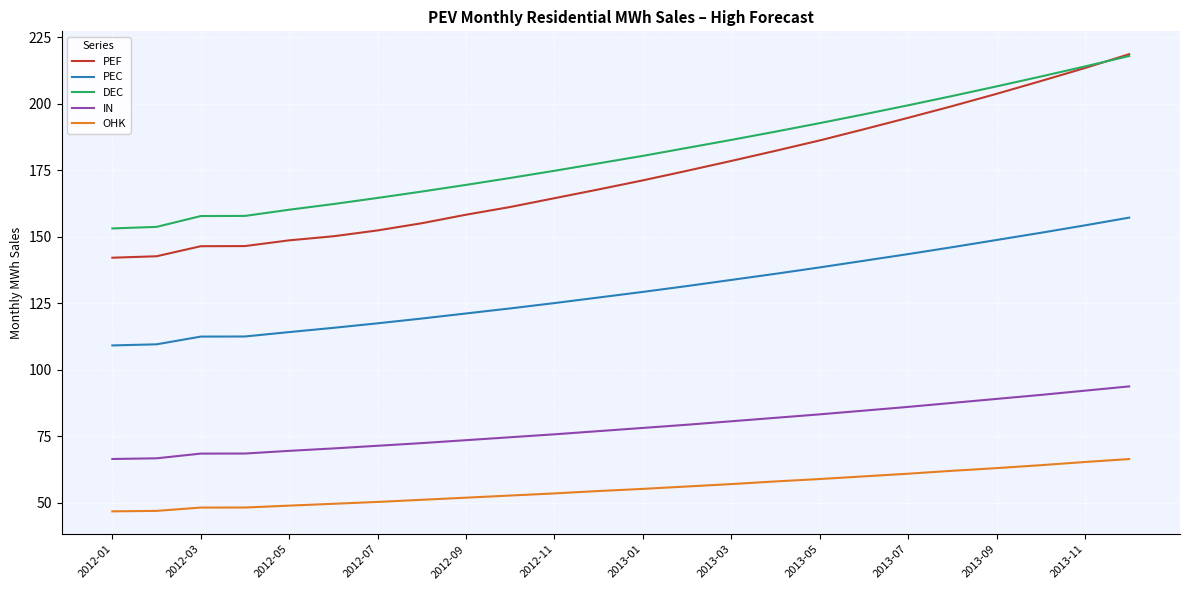

How many lines are shown in the chart?

5